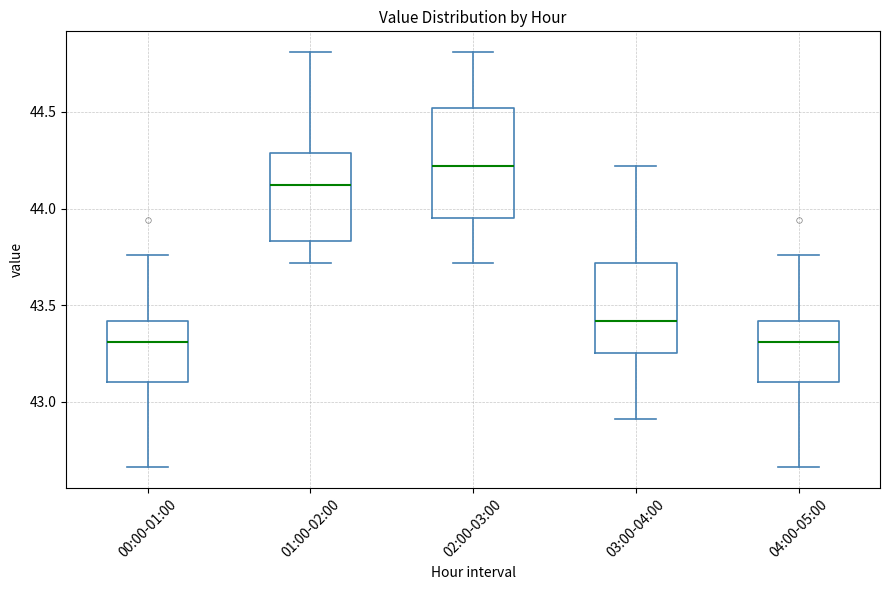

Reading left to right, transcribe this box plot: for each box, give where its median line is, the range the box spans, and where its two whiskers end, as read against the y-axis. The values are not printed on the chart, so give them approximately, as read against the axis.

00:00-01:00: median 43.30, box 43.10 to 43.40, whiskers 42.65 to 43.75
01:00-02:00: median 44.10, box 43.85 to 44.30, whiskers 43.70 to 44.80
02:00-03:00: median 44.20, box 43.95 to 44.50, whiskers 43.70 to 44.80
03:00-04:00: median 43.40, box 43.25 to 43.70, whiskers 42.90 to 44.20
04:00-05:00: median 43.30, box 43.10 to 43.40, whiskers 42.65 to 43.75